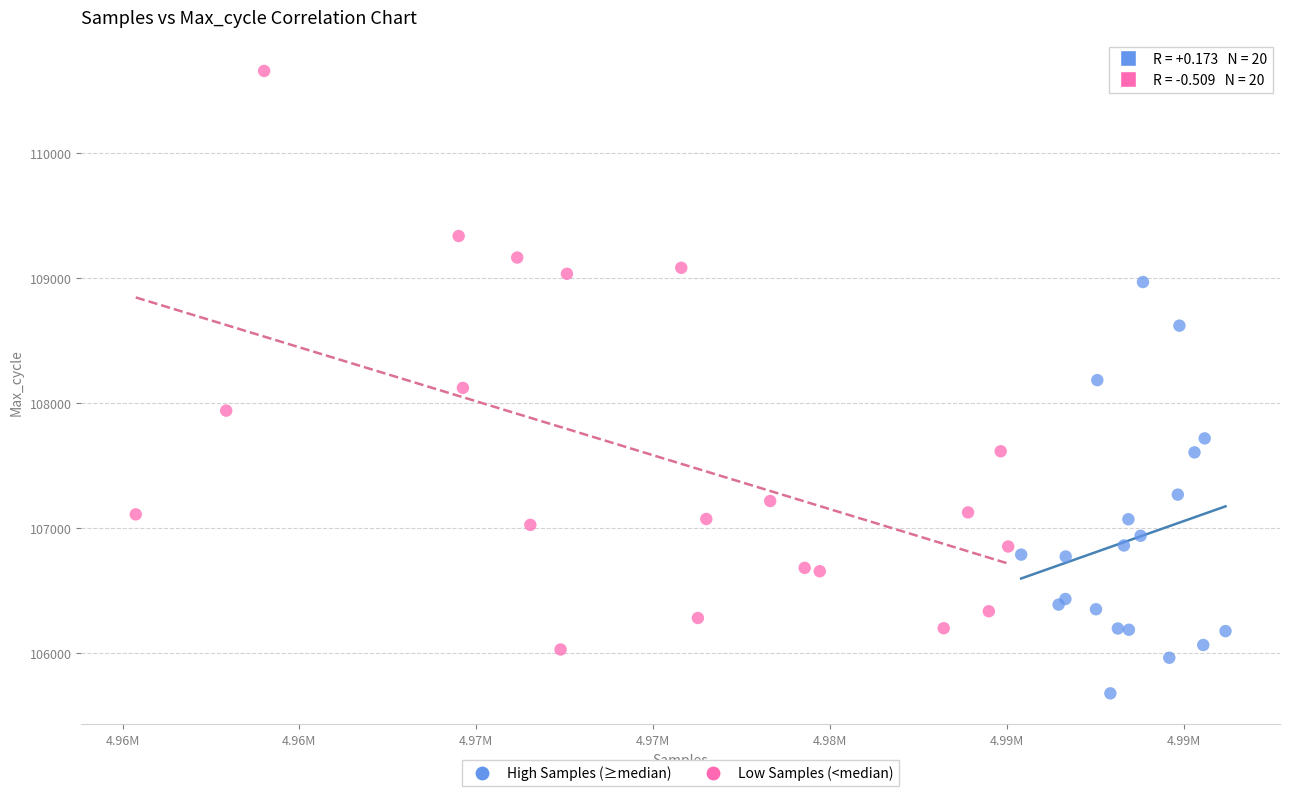

Which series contains the lowest Y value?

High Samples (≥median)